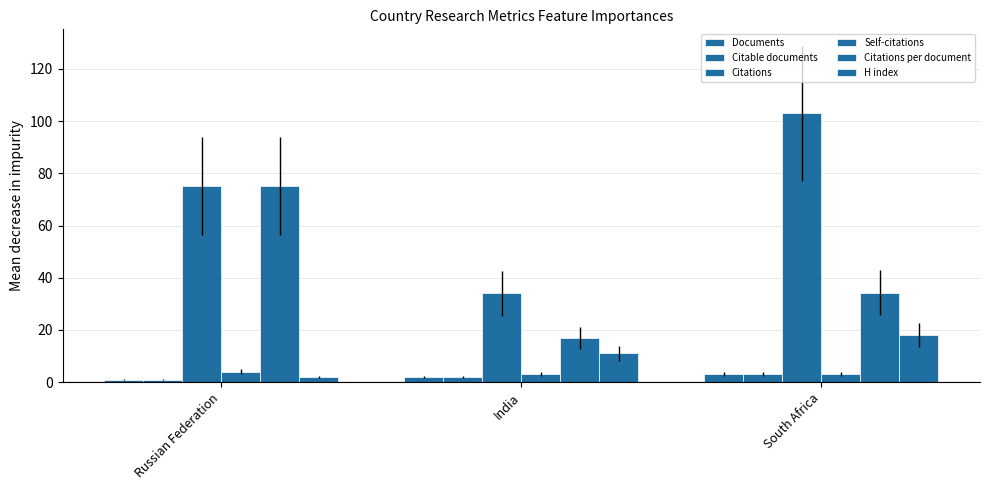

Reading right to left, extract all data points from this chart.

Documents: South Africa=3.0	India=2.0	Russian Federation=1.0
Citable documents: South Africa=3.0	India=2.0	Russian Federation=1.0
Citations: South Africa=103.0	India=34.0	Russian Federation=75.0
Self-citations: South Africa=3.0	India=3.0	Russian Federation=4.0
Citations per document: South Africa=34.3	India=17.0	Russian Federation=75.0
H index: South Africa=18.0	India=11.0	Russian Federation=2.0